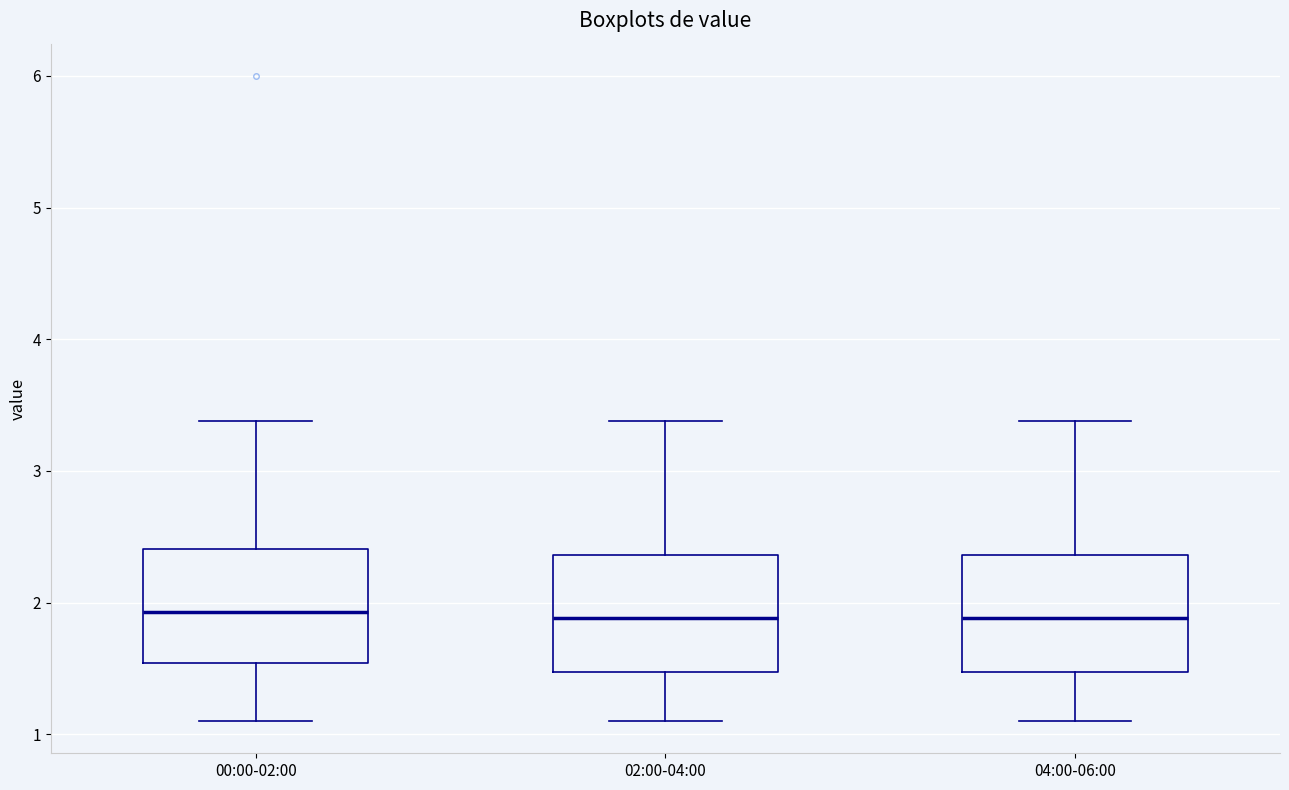

Reading left to right, transcribe this box plot: for each box, give where its median line is, the range the box spans, and where its two whiskers end, as read against the y-axis. The values are not printed on the chart, so give them approximately, as read against the axis.

00:00-02:00: median 1.9, box 1.5 to 2.4, whiskers 1.1 to 3.4
02:00-04:00: median 1.9, box 1.5 to 2.4, whiskers 1.1 to 3.4
04:00-06:00: median 1.9, box 1.5 to 2.4, whiskers 1.1 to 3.4